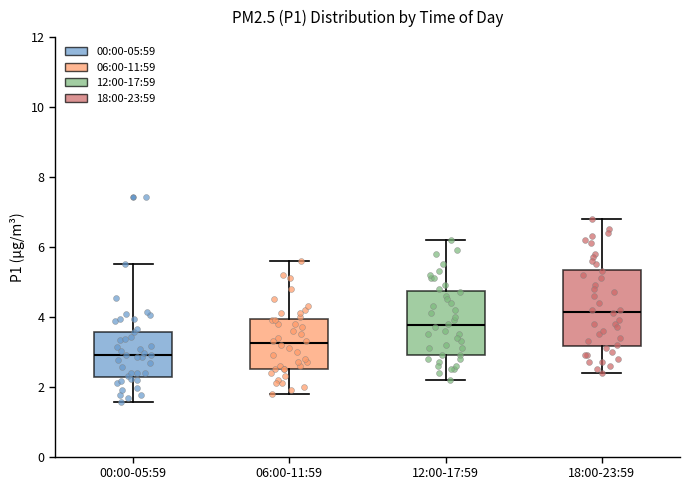

Which box's median line is the highest?

18:00-23:59